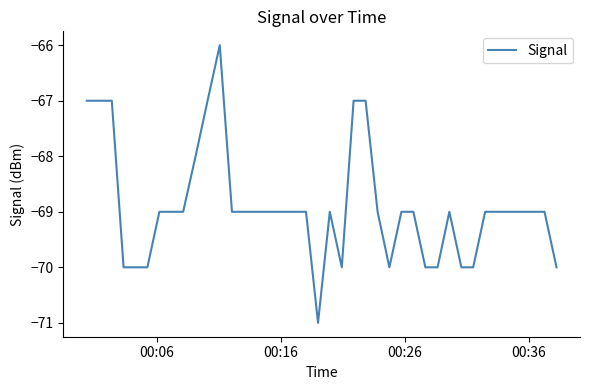

What is the greatest value displayed?

-66